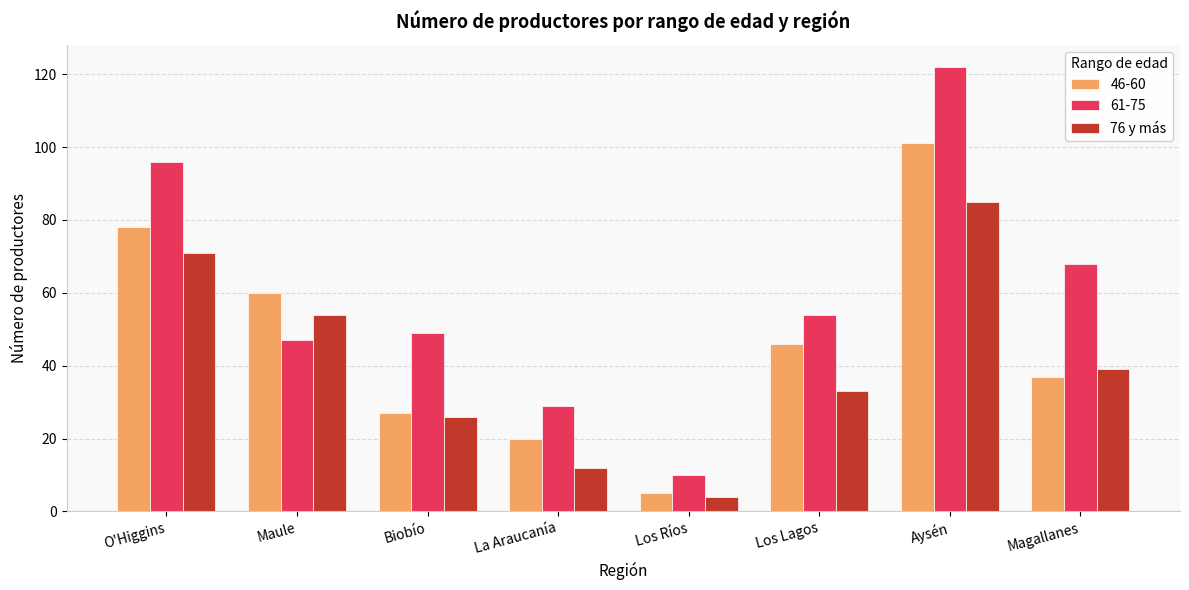

Does the chart contain any negative values?

No